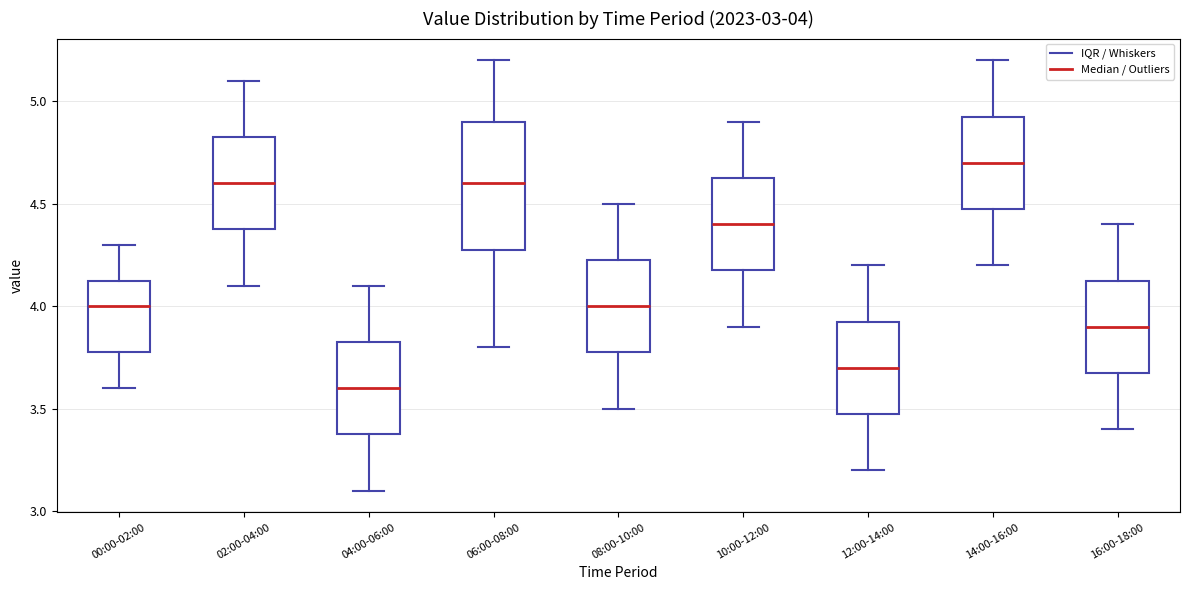

Comparing the boxes themselves (not the whiskers), which one is the tallest?

06:00-08:00